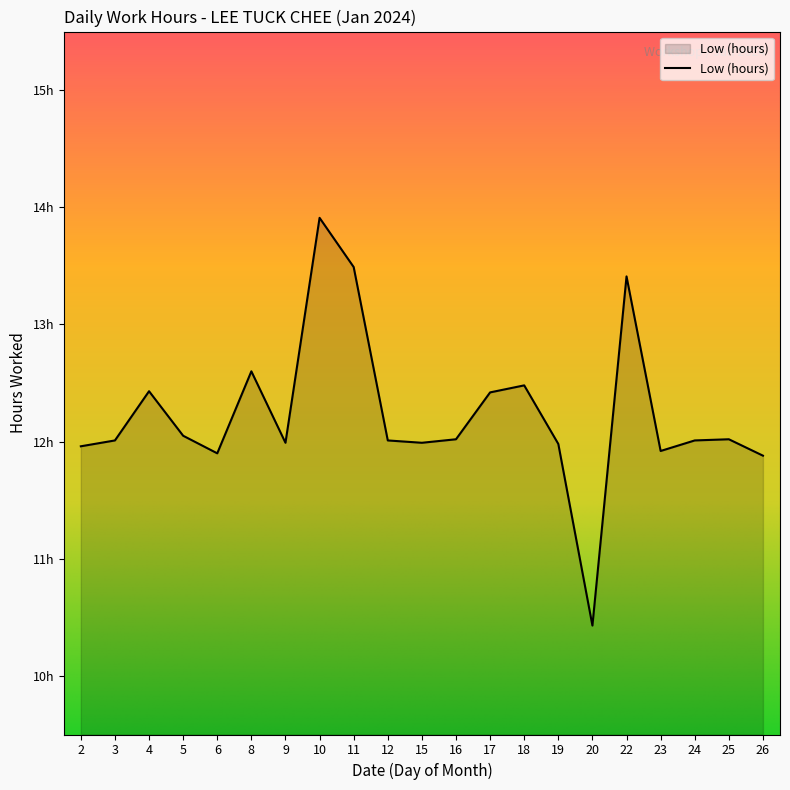

Where is the first local minimum?

6